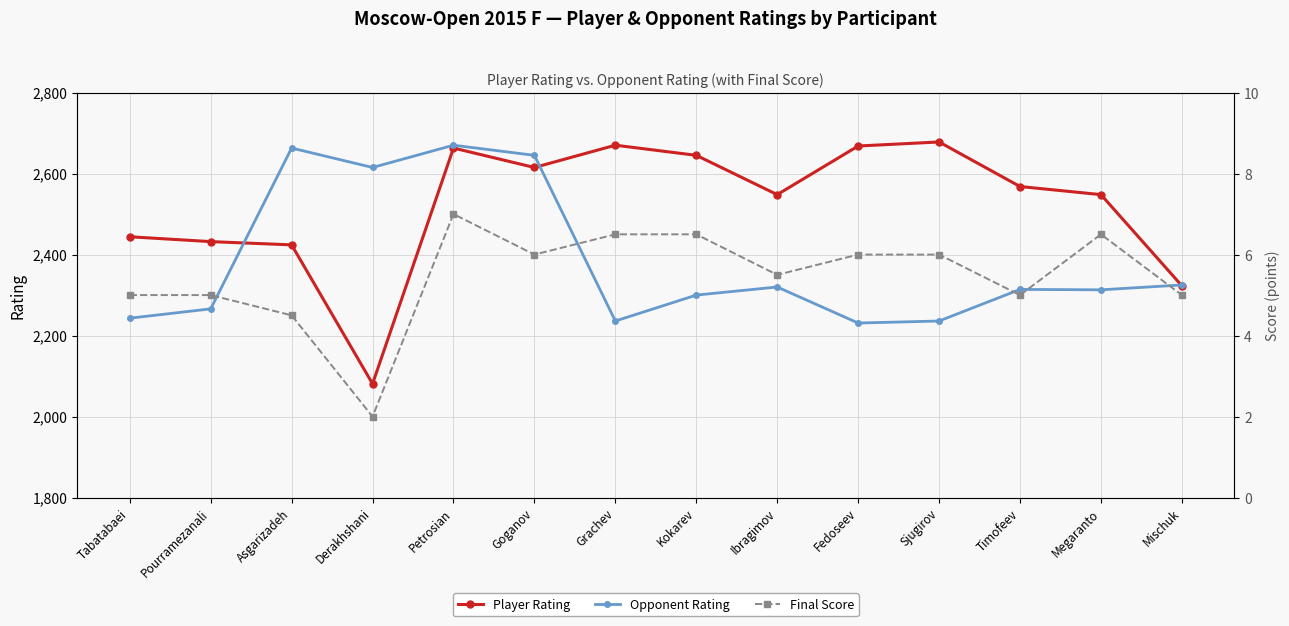

Where does the Opponent Rating series first go above 2314?

Asgarizadeh